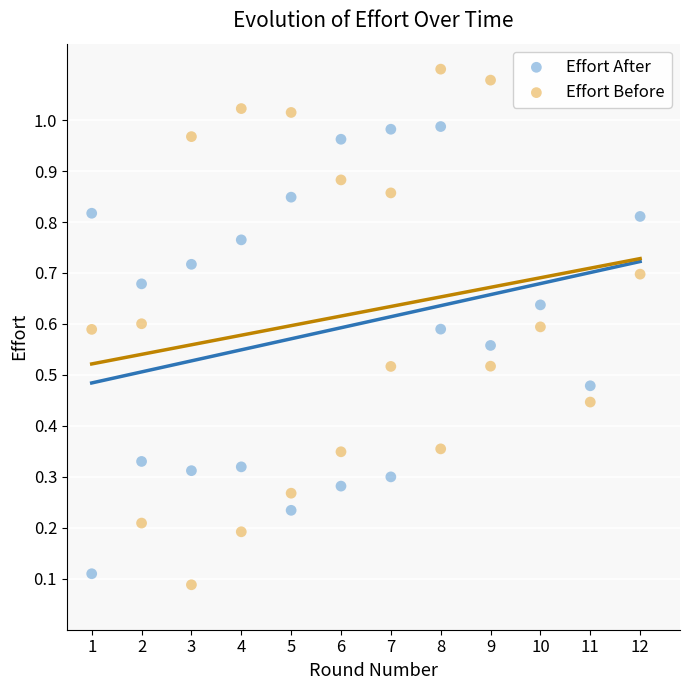

Which series reaches the minimum Y coordinate?

Effort Before